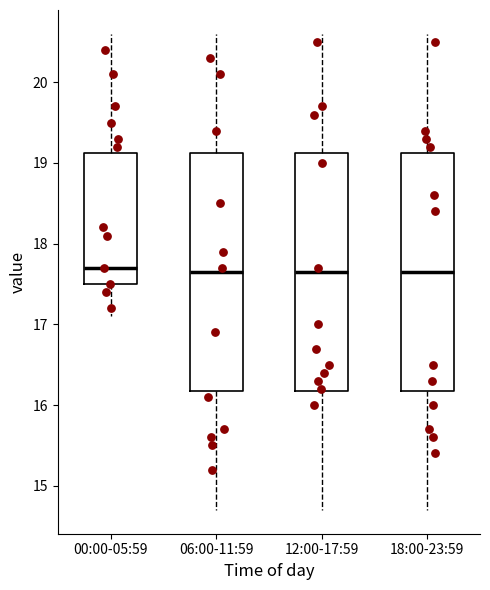

Where does the upper whisker of the box for 18:00-23:59 end on the y-axis? The values are not printed on the chart, so give them approximately, as read against the axis.

20.6